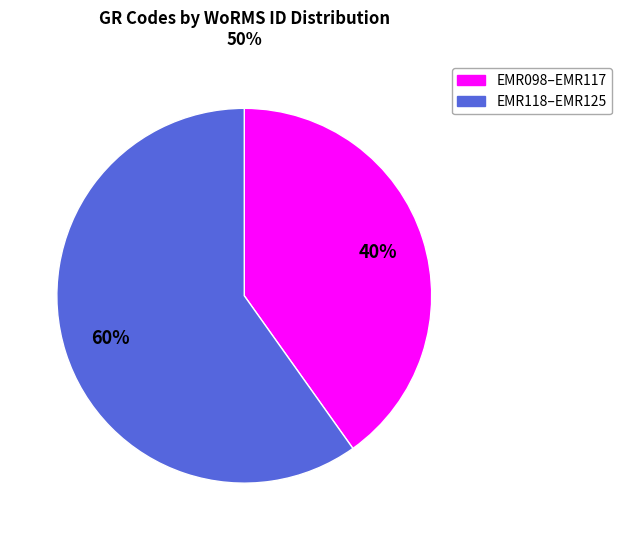

Is there a majority slice in this chart?

Yes